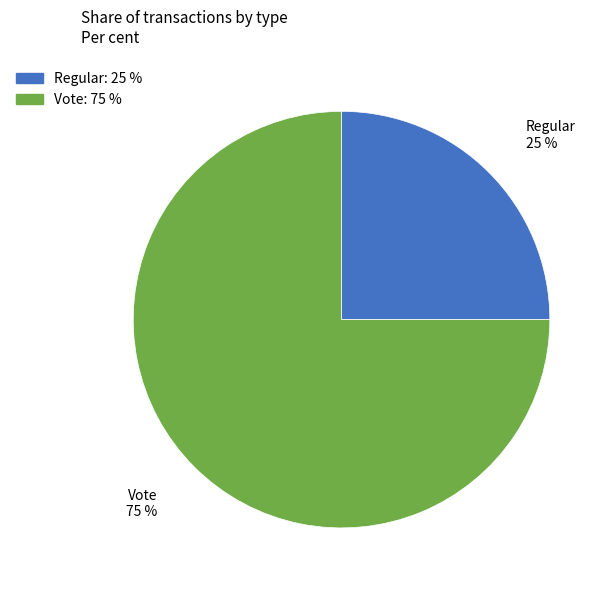

Count the number of slices in the pie.

2